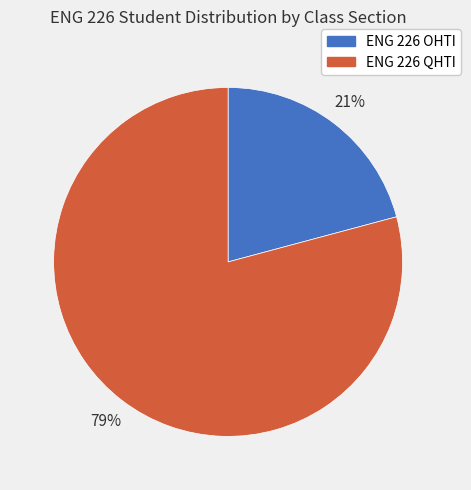

Count the number of slices in the pie.

2